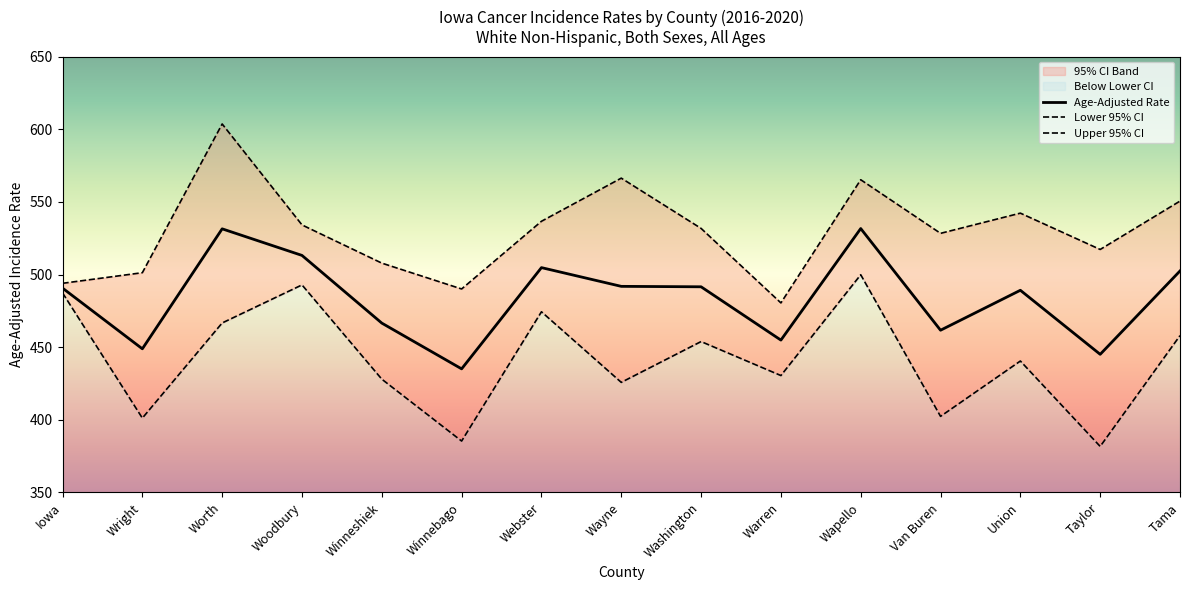

Reading left to right, list all the values displayed in this chart.

Age-Adjusted Rate: Iowa=490.7	Wright=448.9	Worth=531.5	Woodbury=513.2	Winneshiek=466.6	Winnebago=435.1	Webster=504.8	Wayne=491.9	Washington=491.6	Warren=454.9	Wapello=531.7	Van Buren=461.7	Union=489.2	Taylor=445.1	Tama=502.5
Lower 95% CI: Iowa=487.4	Wright=401.2	Worth=466.7	Woodbury=492.9	Winneshiek=428.0	Winnebago=385.4	Webster=474.4	Wayne=425.8	Washington=453.9	Warren=430.5	Wapello=499.9	Van Buren=402.4	Union=440.5	Taylor=381.7	Tama=458.0
Upper 95% CI: Iowa=494.0	Wright=501.3	Worth=603.7	Woodbury=534.2	Winneshiek=507.9	Winnebago=490.1	Webster=536.7	Wayne=566.4	Washington=531.8	Warren=480.5	Wapello=565.3	Van Buren=528.4	Union=542.3	Taylor=517.3	Tama=550.6